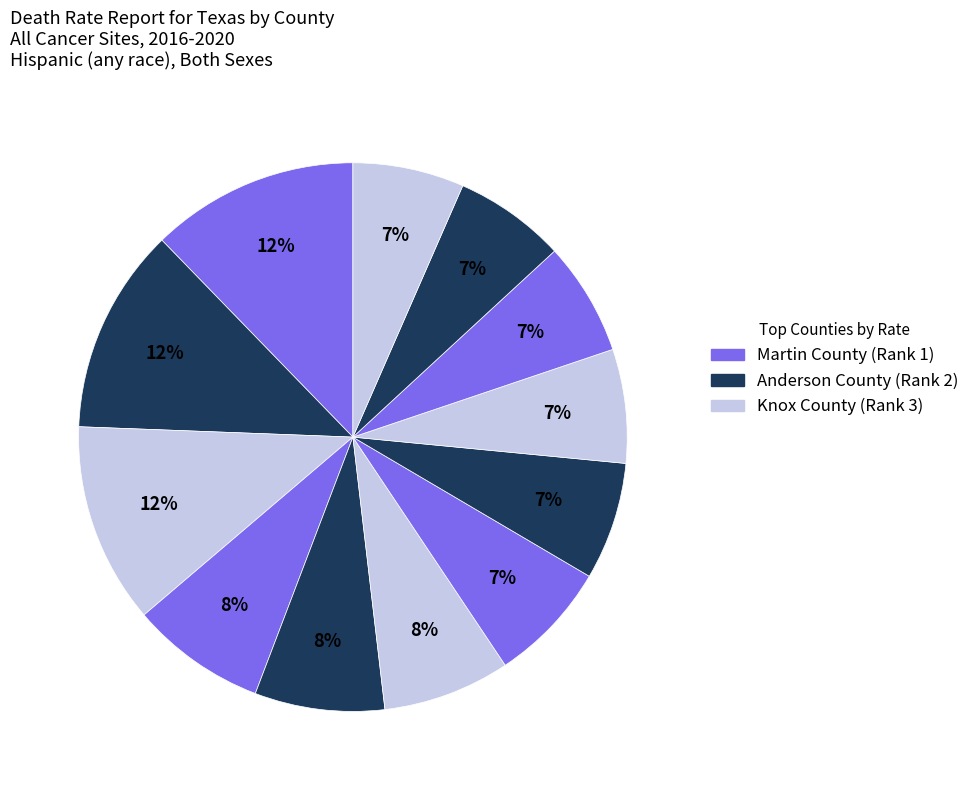

Which slice is the largest?

Martin County